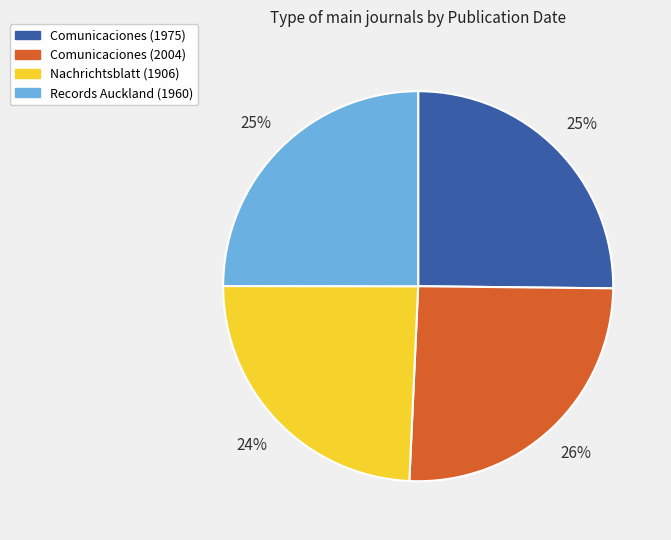

Is the sum of Nachrichtsblatt (1906) and Comunicaciones (1975) greater than half?

No